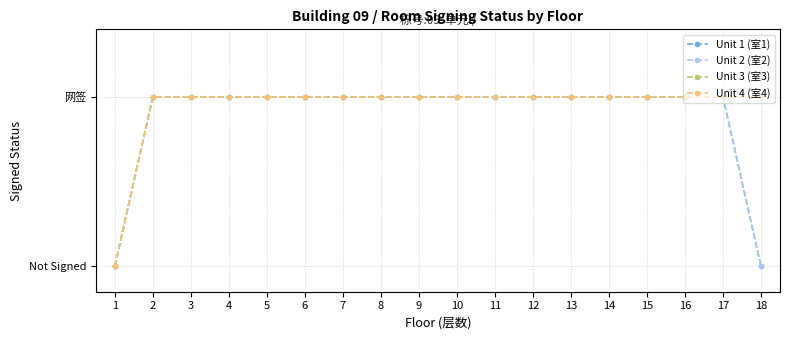

Reading left to right, transcribe all the data shown in this chart.

Unit 1 (室1): 1=0	2=1	3=1	4=1	5=1	6=1	7=1	8=1	9=1	10=1	11=1	12=1	13=1	14=1	15=1	16=1	17=1	18=0
Unit 2 (室2): 1=0	2=1	3=1	4=1	5=1	6=1	7=1	8=1	9=1	10=1	11=1	12=1	13=1	14=1	15=1	16=1	17=1	18=0
Unit 3 (室3): 1=0	2=1	3=1	4=1	5=1	6=1	7=1	8=1	9=1	10=1	11=1	12=1	13=1	14=1	15=1	16=1	17=1	18=1
Unit 4 (室4): 1=0	2=1	3=1	4=1	5=1	6=1	7=1	8=1	9=1	10=1	11=1	12=1	13=1	14=1	15=1	16=1	17=1	18=1